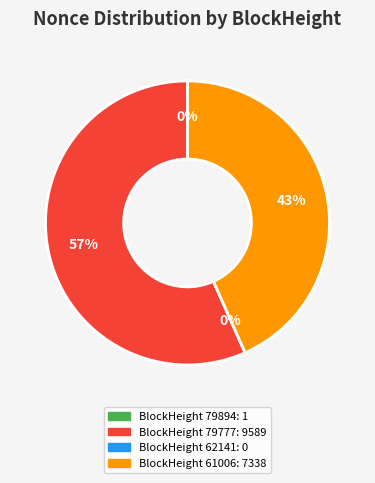

Do 79894 and 62141 together represent more than half of the pie?

No